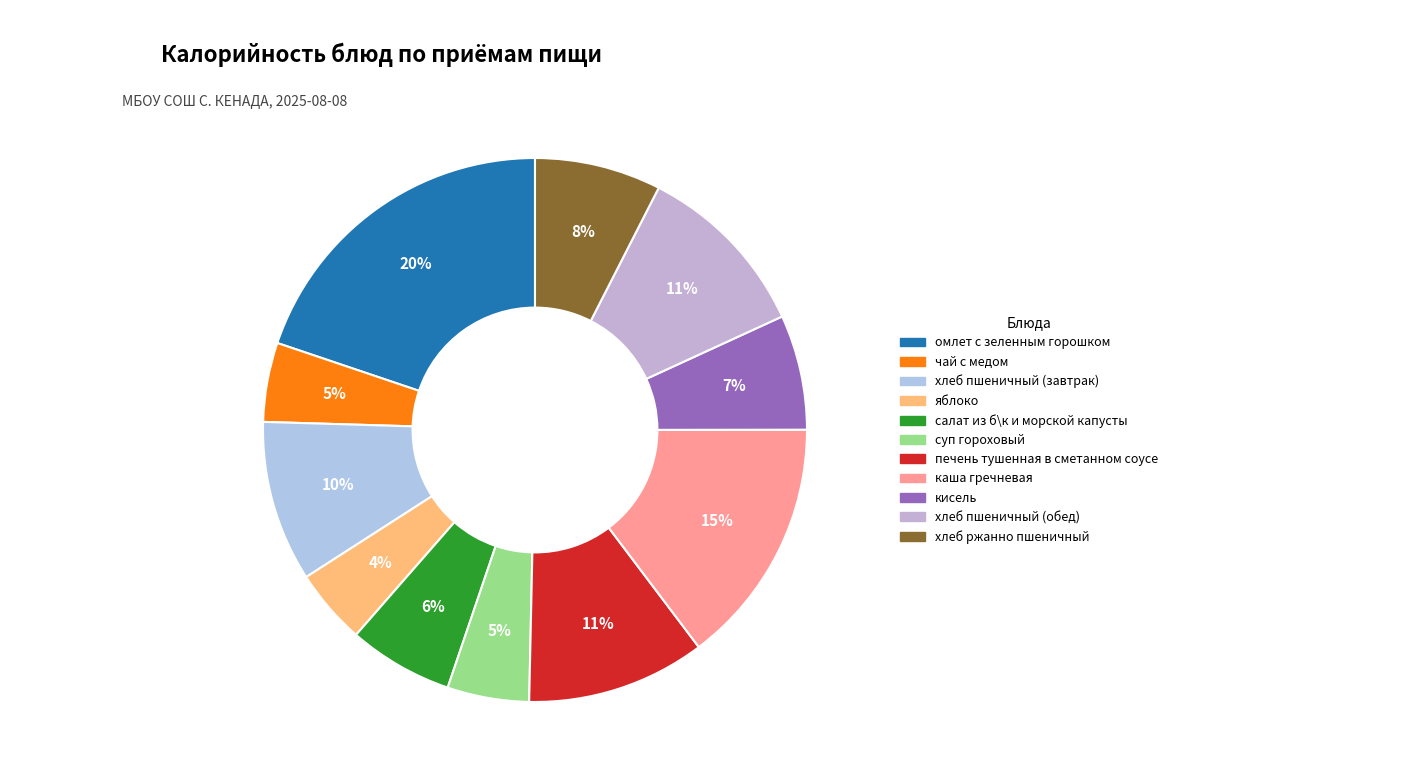

To the nearest percent, what percentage of the pie is омлет с зеленным горошком?

20%